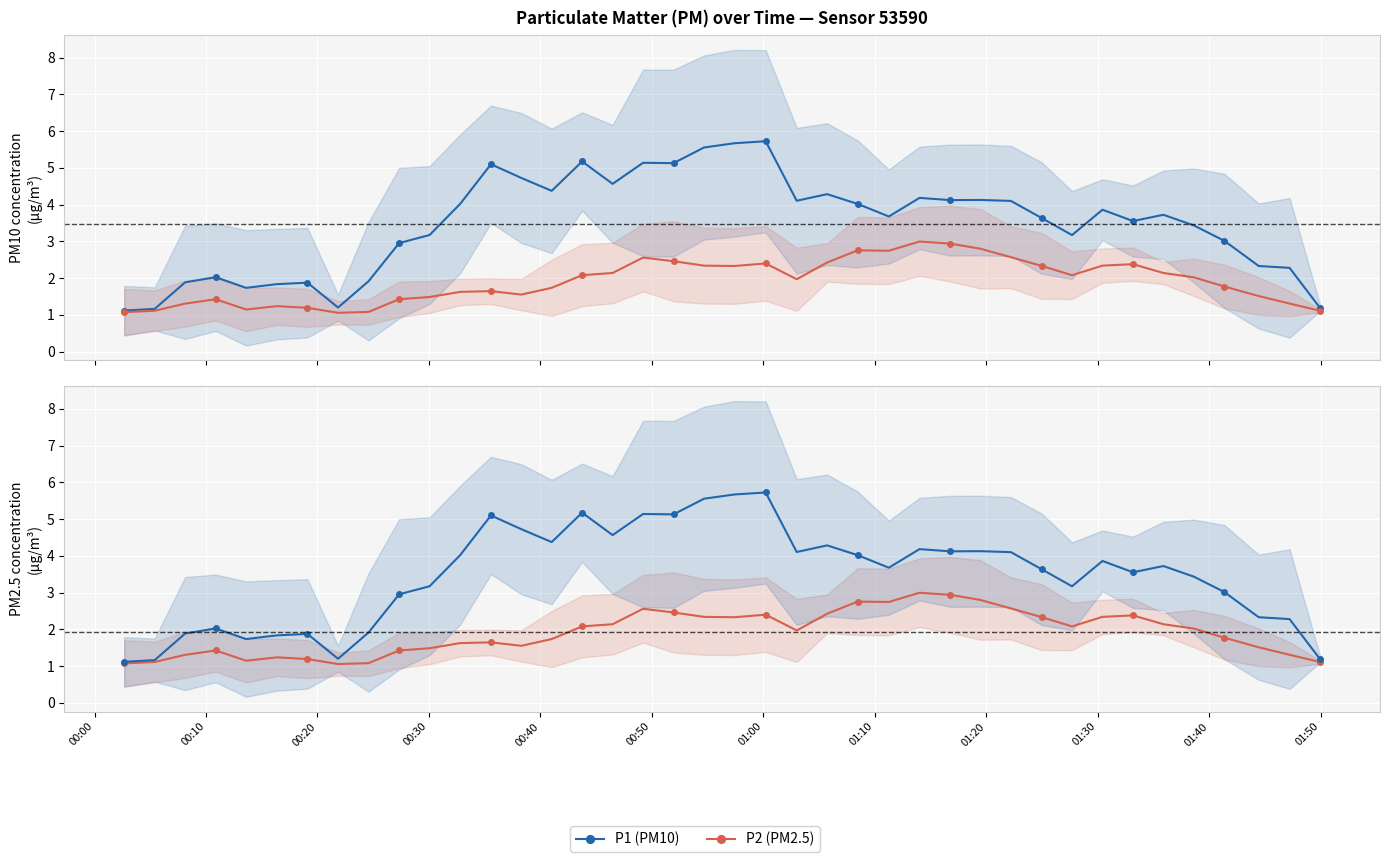

What is the label of the 8th point from the left?

01:10